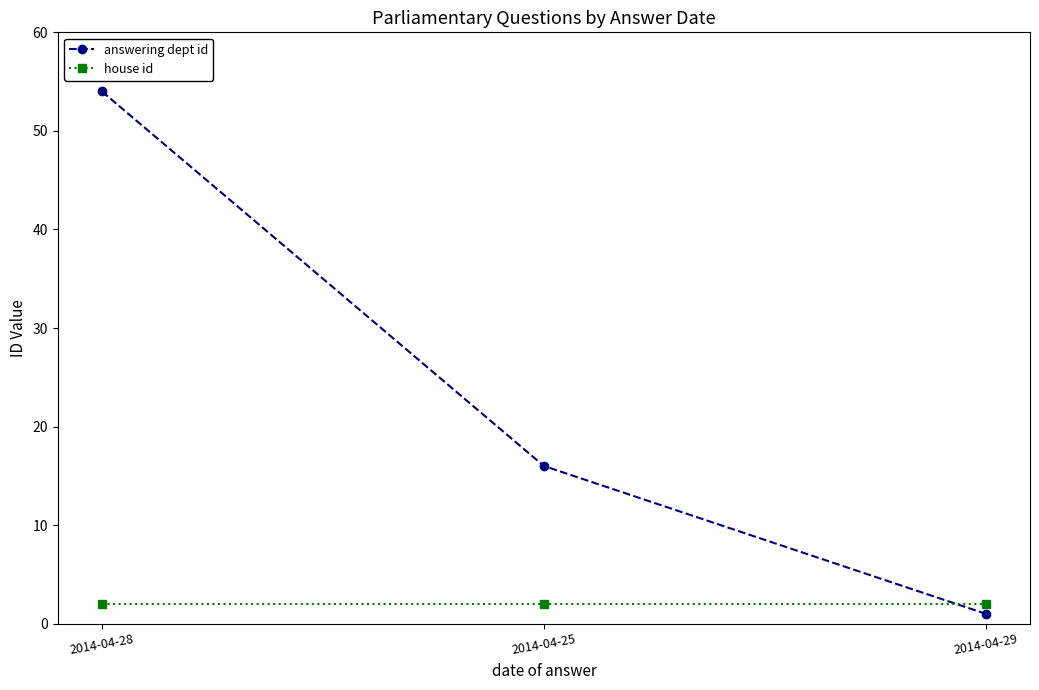

What is the label of the 2nd point from the right?

2014-04-25